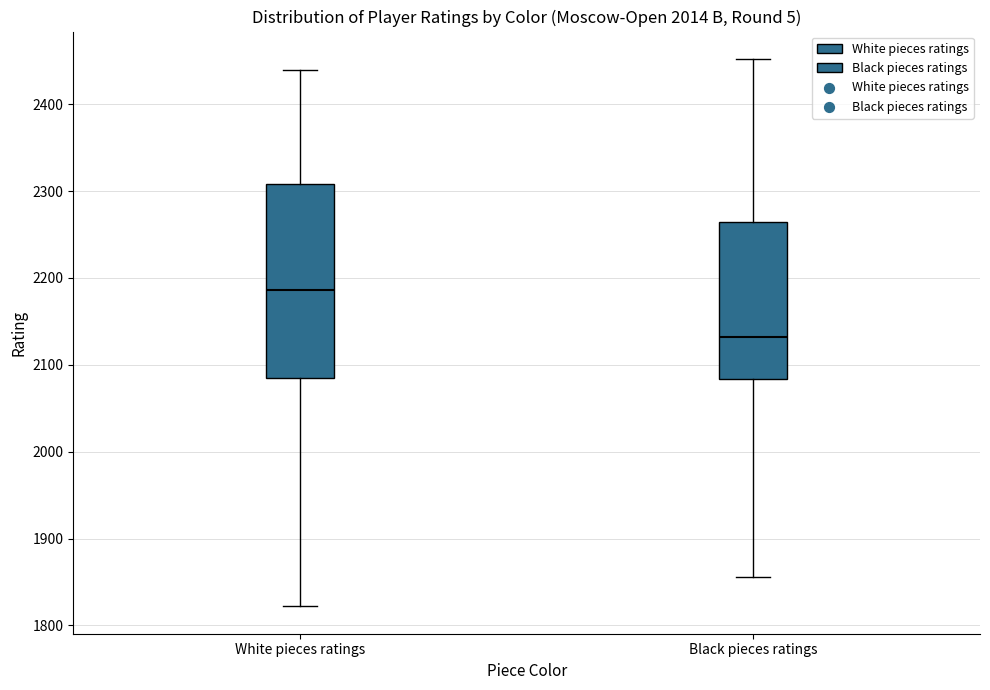

Reading left to right, transcribe this box plot: for each box, give where its median line is, the range the box spans, and where its two whiskers end, as read against the y-axis. The values are not printed on the chart, so give them approximately, as read against the axis.

White pieces ratings: median 2190, box 2080 to 2310, whiskers 1820 to 2440
Black pieces ratings: median 2130, box 2080 to 2260, whiskers 1860 to 2450